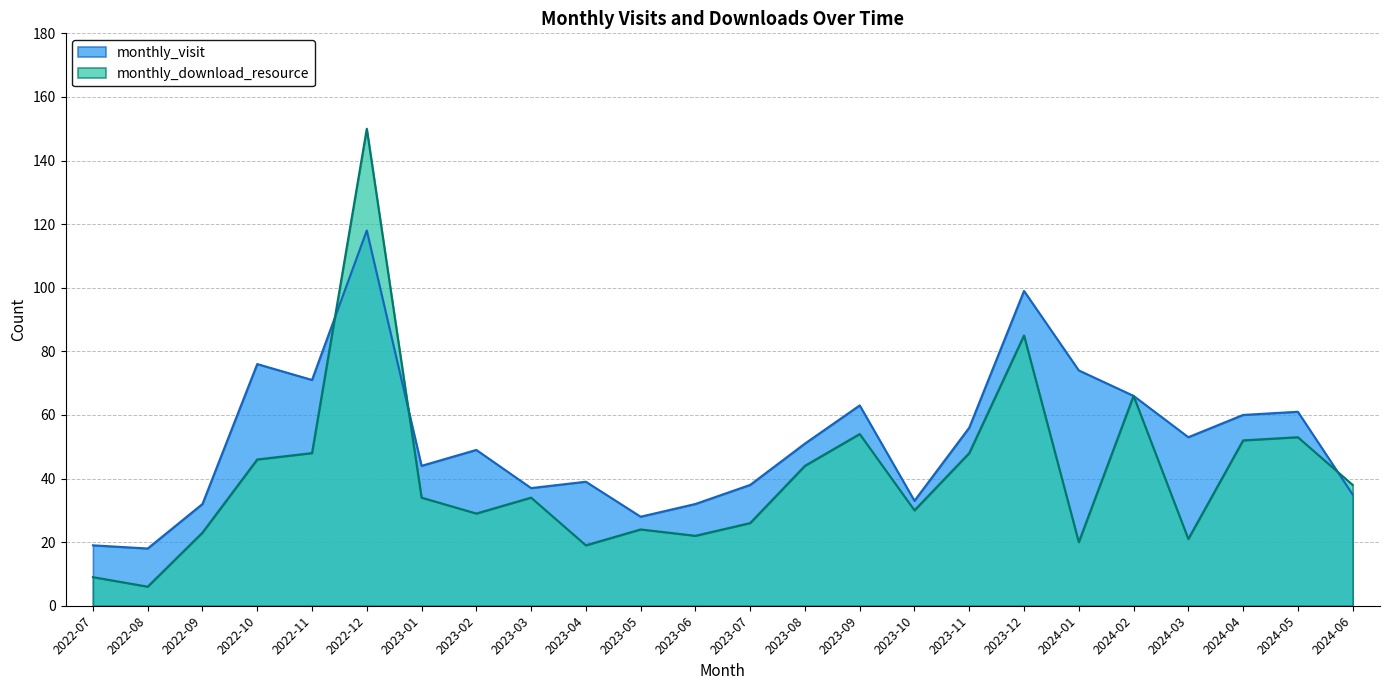

The value of monthly_download_resource at 2024-01 is 20. True or false?

True